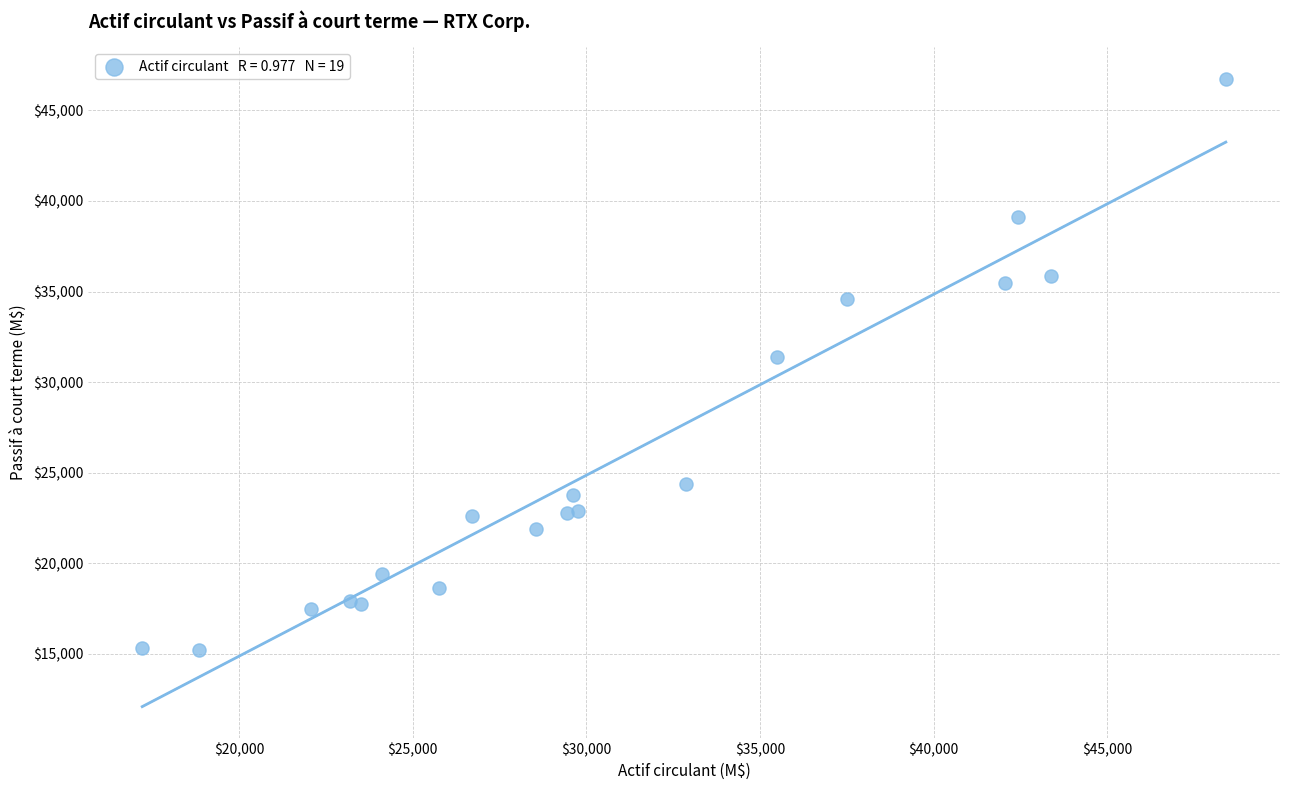

What Y value in the scatter plot is closest to 30984?

31368